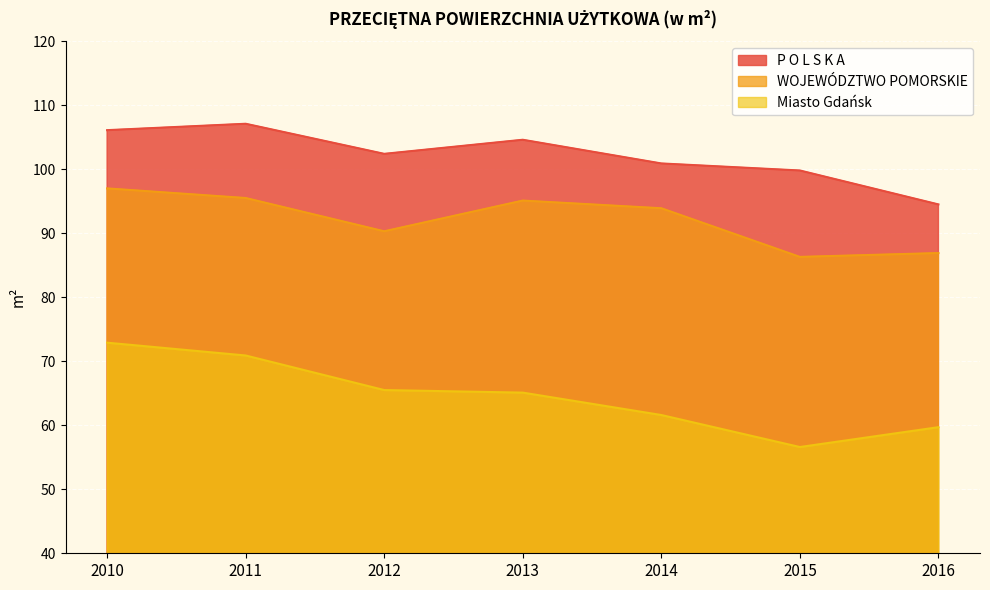

What is the difference between the WOJEWÓDZTWO POMORSKIE values at 2012 and 2016?

3.4